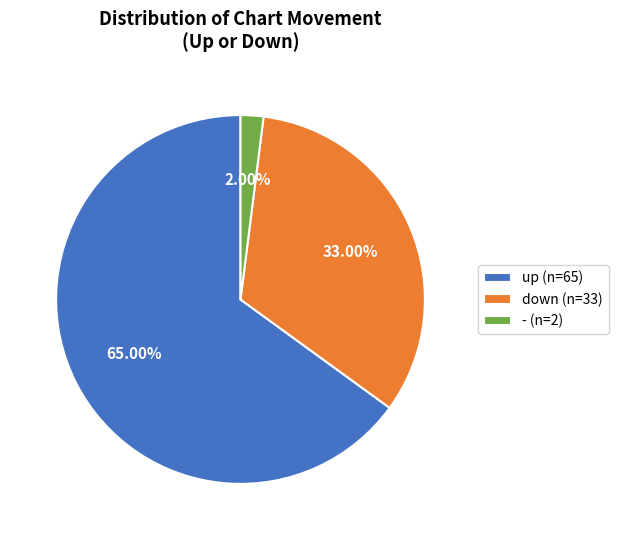

Between - (n=2) and up (n=65), which is larger?

up (n=65)